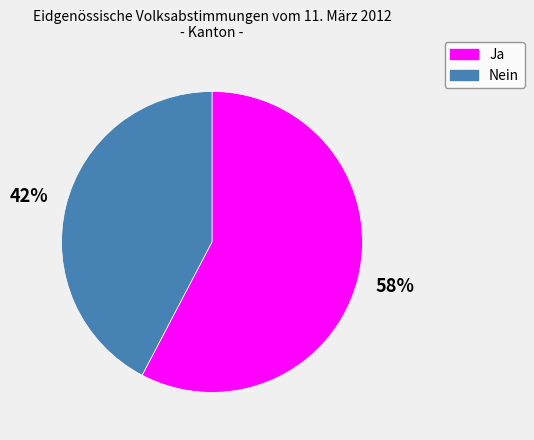

How many slices are in this pie chart?

2